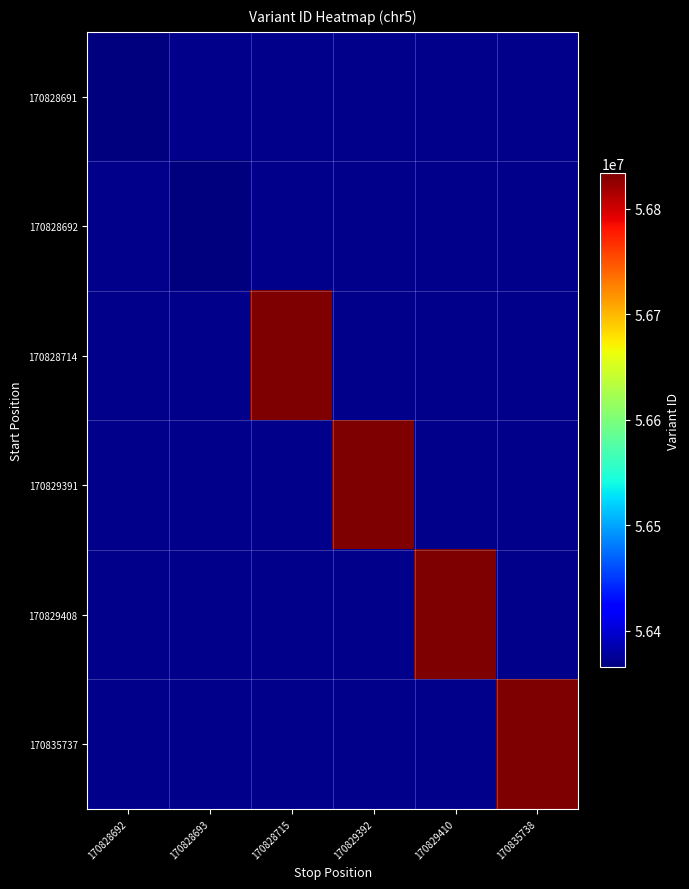

True or false: 170828714 has a value of 56833564.0 at 170828715.

True